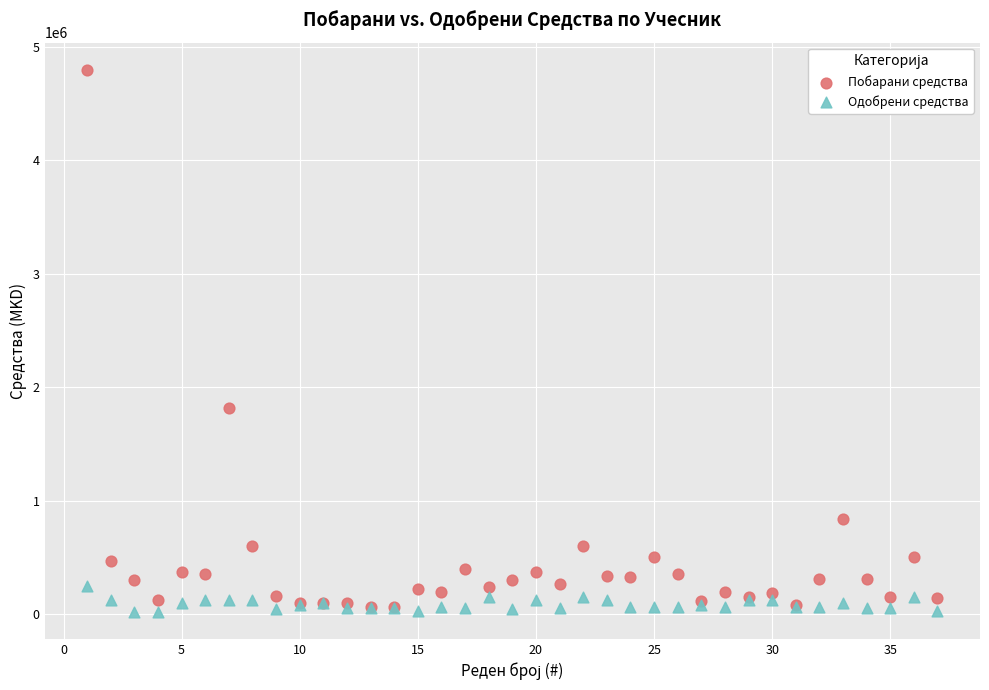

Across all series, what Y value is closest to 2410000?

1814000